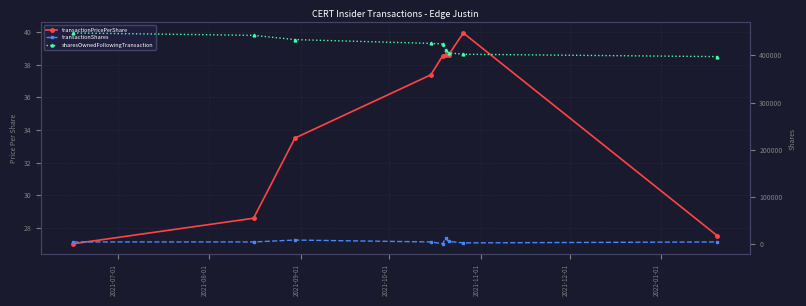

True or false: transactionShares has more than 0 interior local peaks.

True